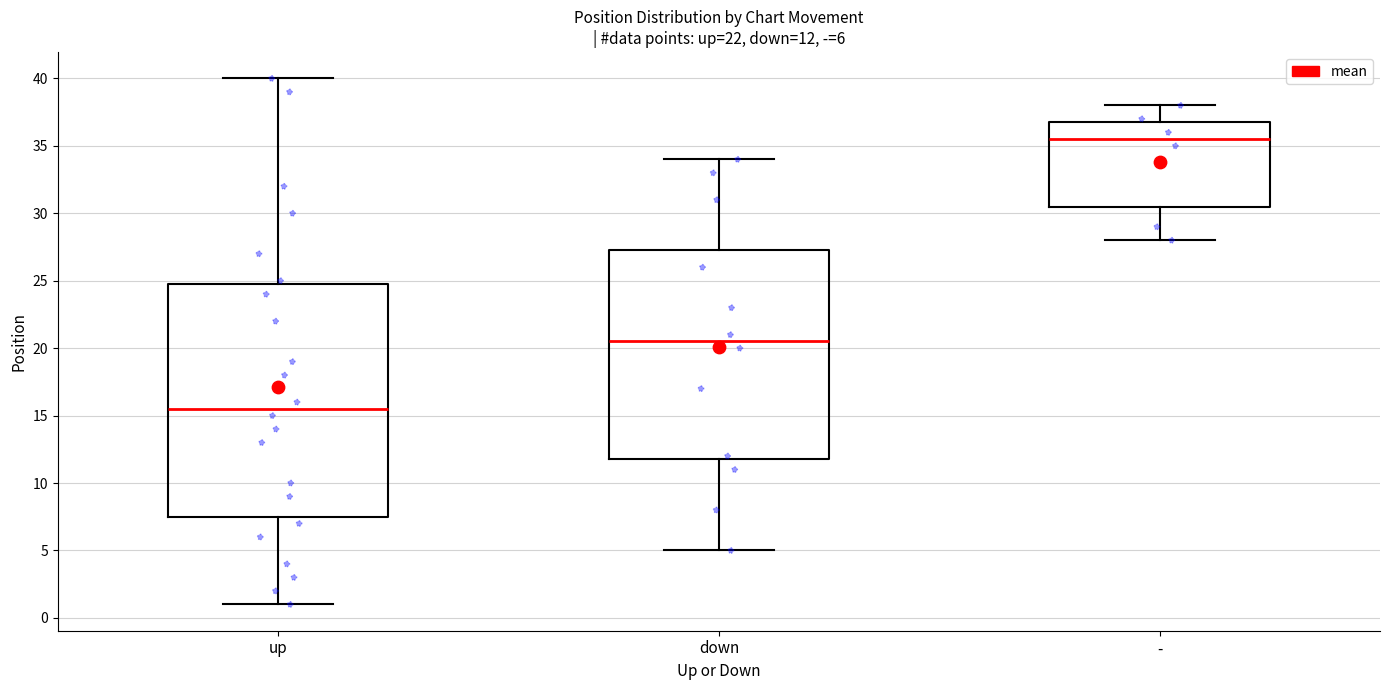

Comparing the boxes themselves (not the whiskers), which one is the tallest?

up